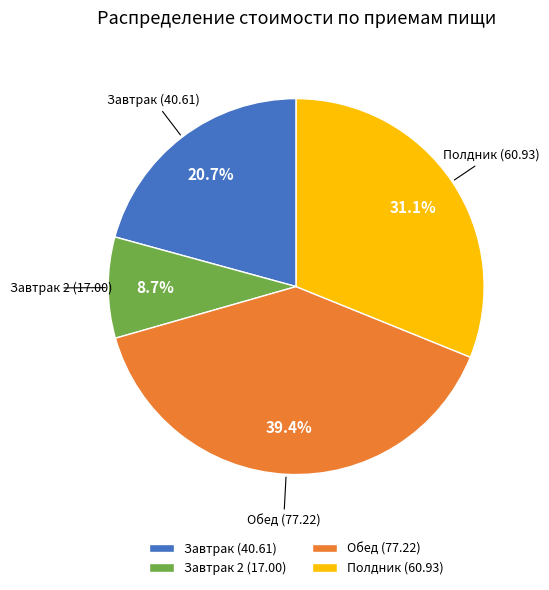

Count the number of slices in the pie.

4